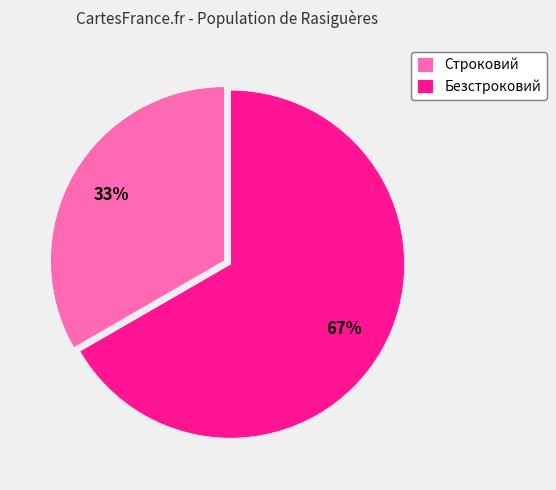

How many segments does this pie chart have?

2